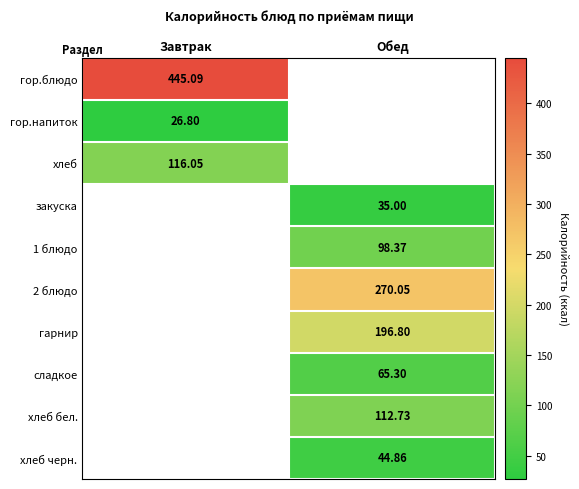

Which series has the largest range (max minus min)?

гор.блюдо